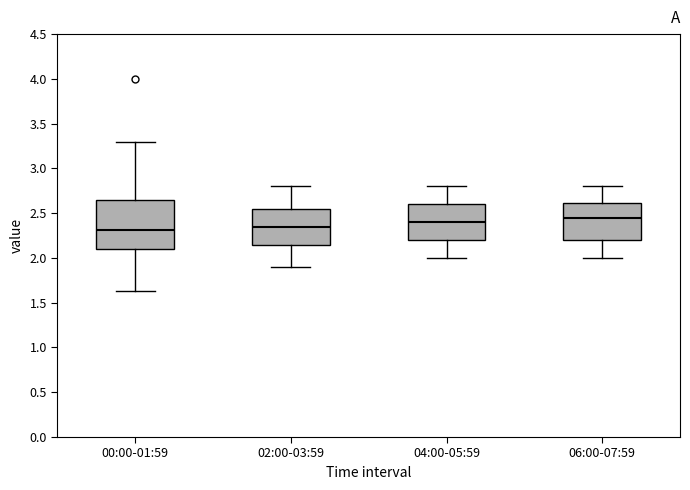

Comparing the boxes themselves (not the whiskers), which one is the tallest?

00:00-01:59